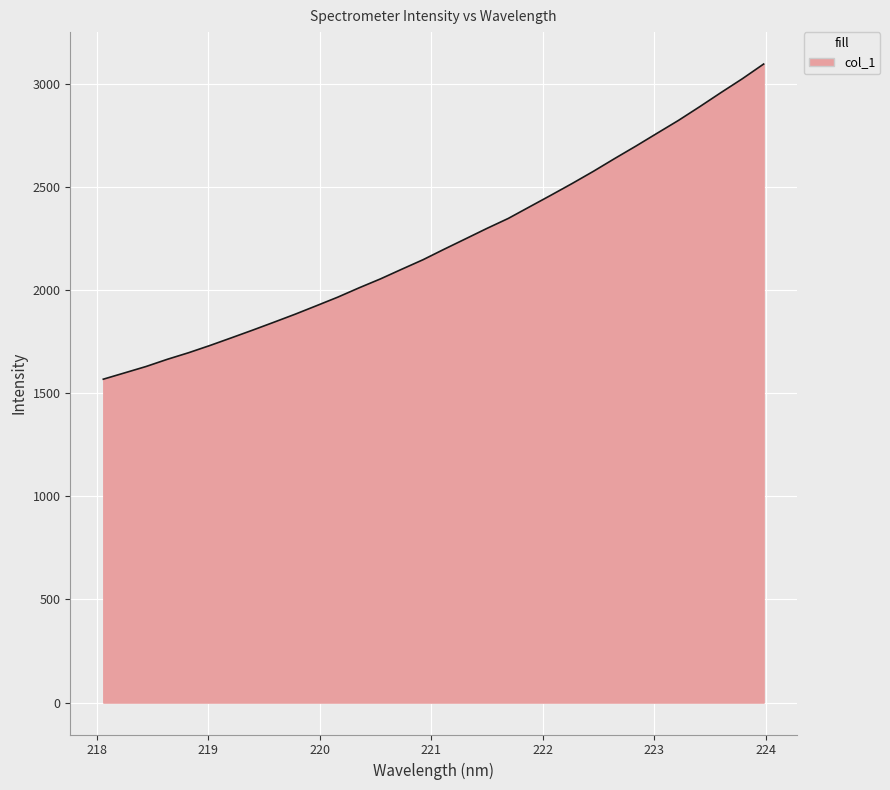

What is the difference between the maximum and minimum values?

1528.0